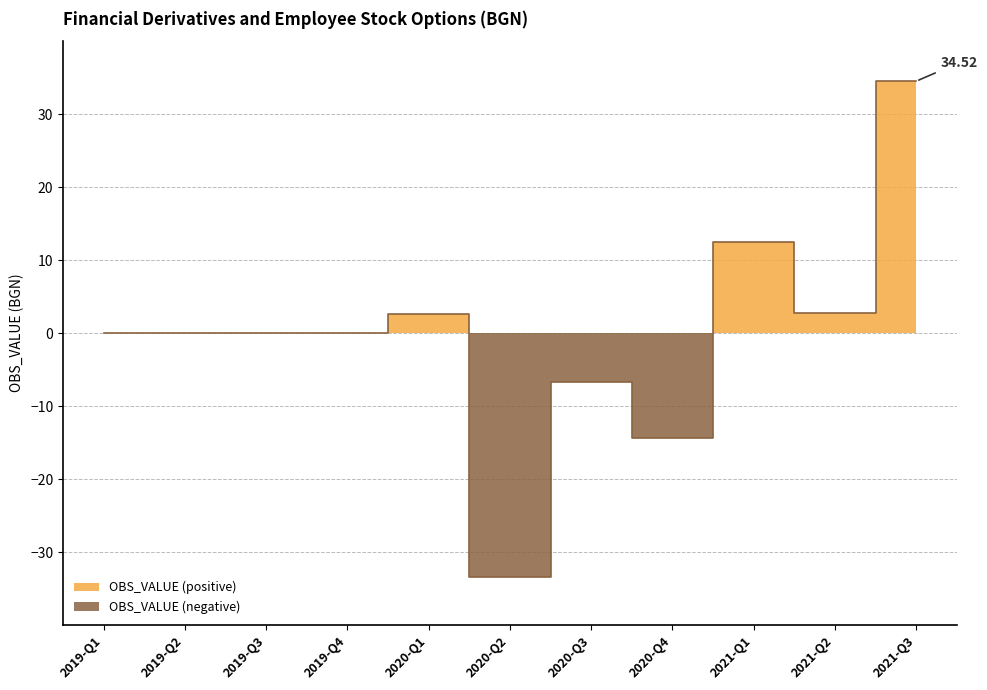

Reading left to right, extract all data points from this chart.

0.1	0.0	-0.0	-0.0	2.6	-33.4	-6.6	-14.4	12.4	2.7	34.5